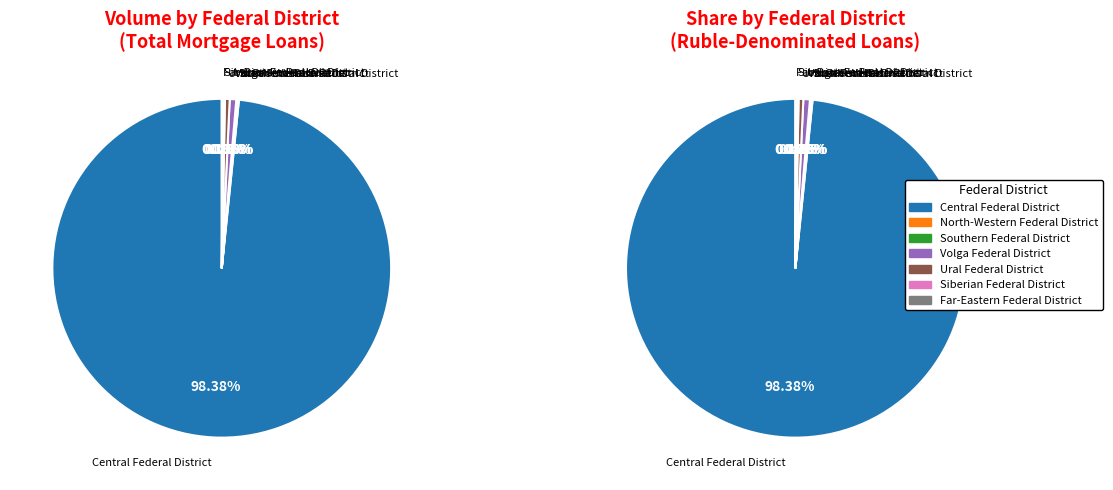

Which has a higher value, Southern Federal District or Ural Federal District?

Ural Federal District